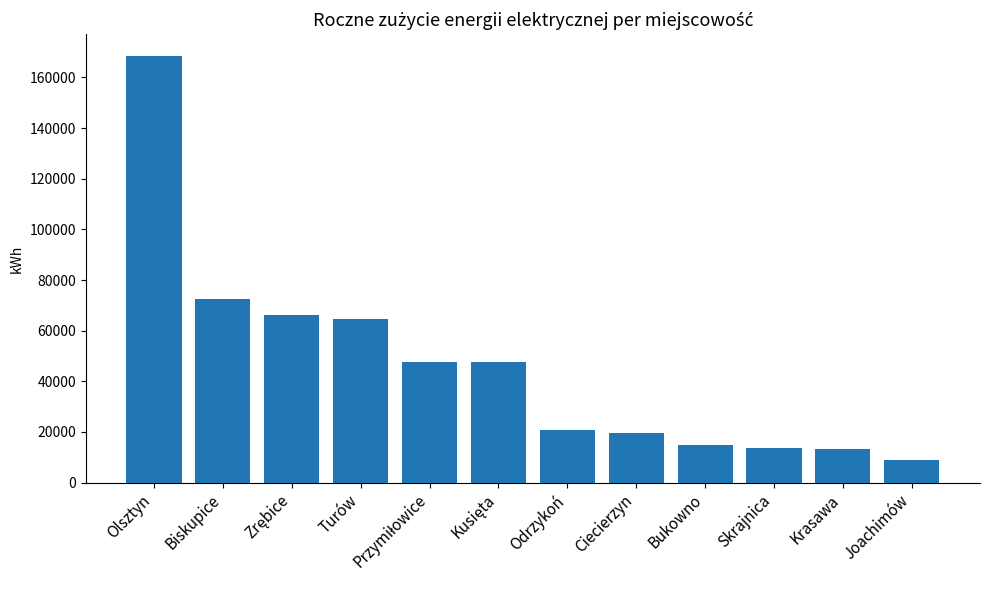

What is the value of the 3rd bar from the left?

66041